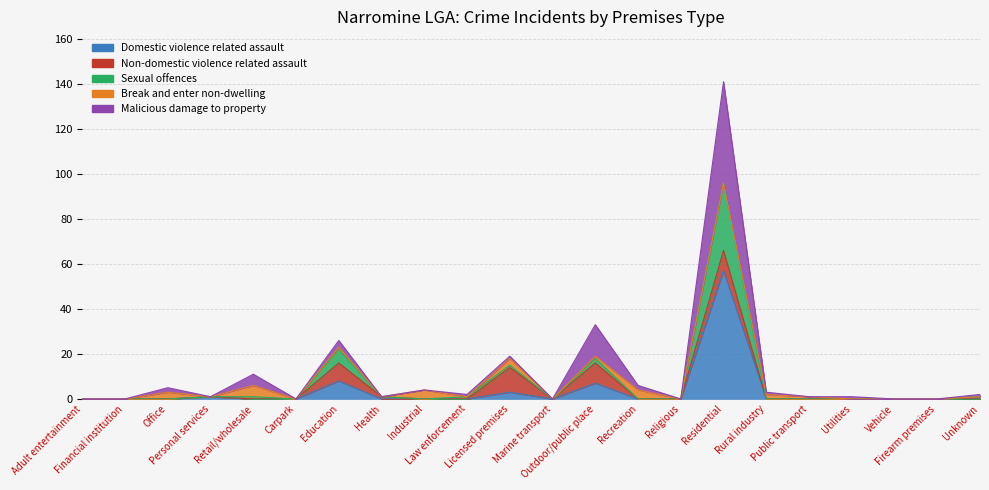

At how many categories does at least one series exceed 36?

1